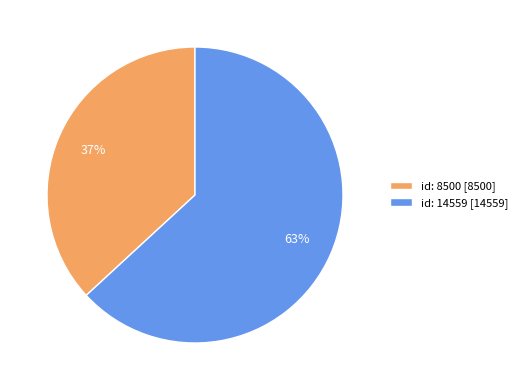

To the nearest percent, what is the difference between the id: 8500 and id: 14559 slice percentages?

26%